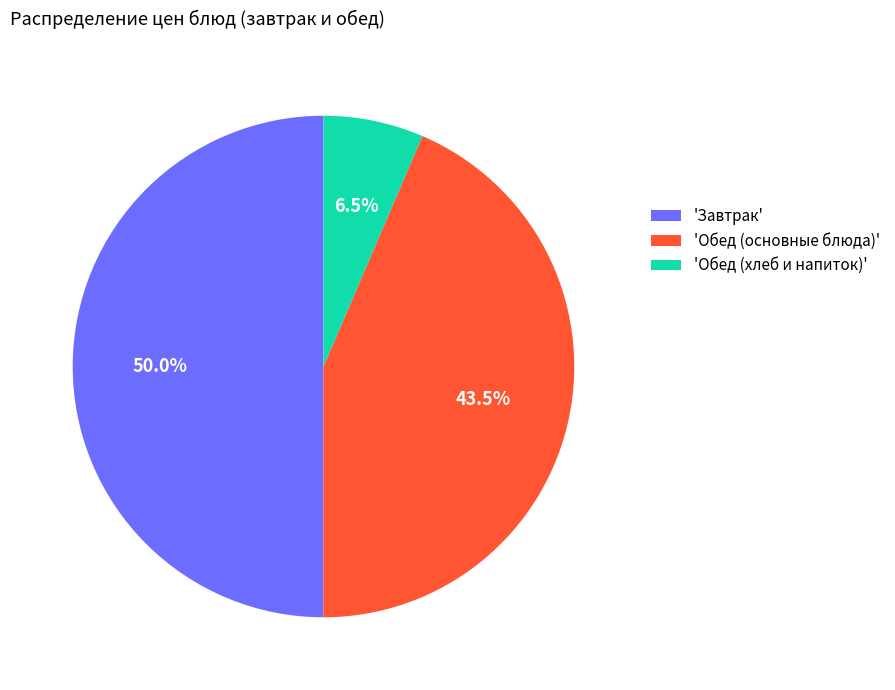

What is the total percentage of 'Обед (основные блюда)' and 'Обед (хлеб и напиток)'?

50.0%